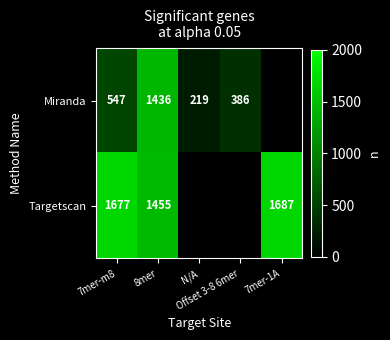

Is it true that Miranda equals 852.4 at 8mer?

False